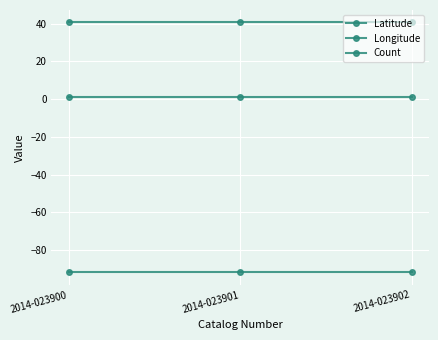

Between 2014-023901 and 2014-023902, which is larger?

2014-023901